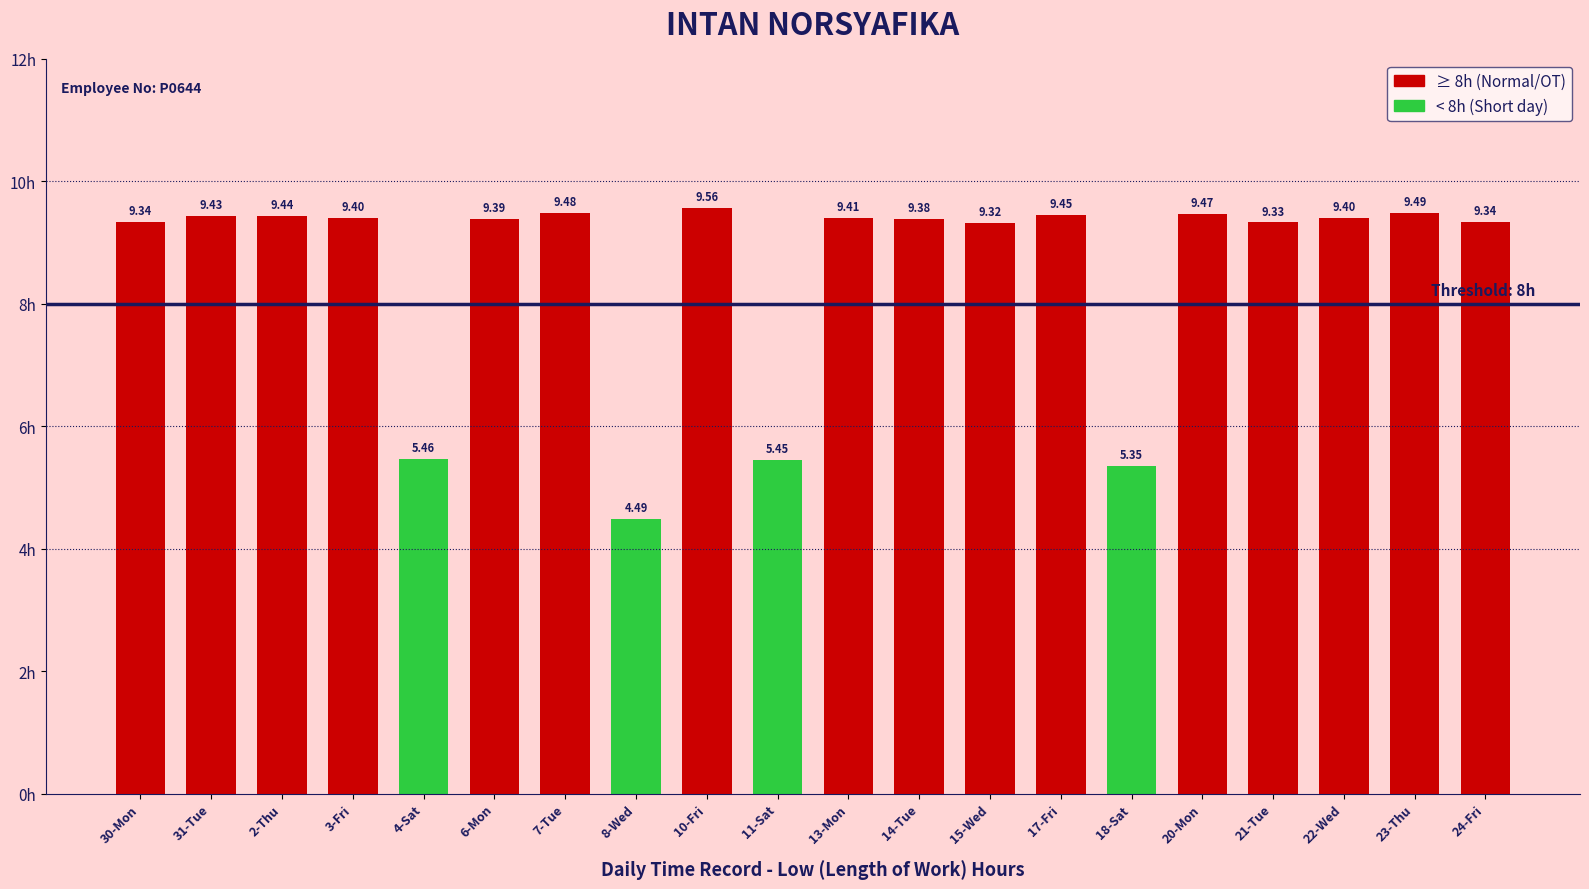

What is the ratio of the value at 15-Wed to the value at 20-Mon?

1.0